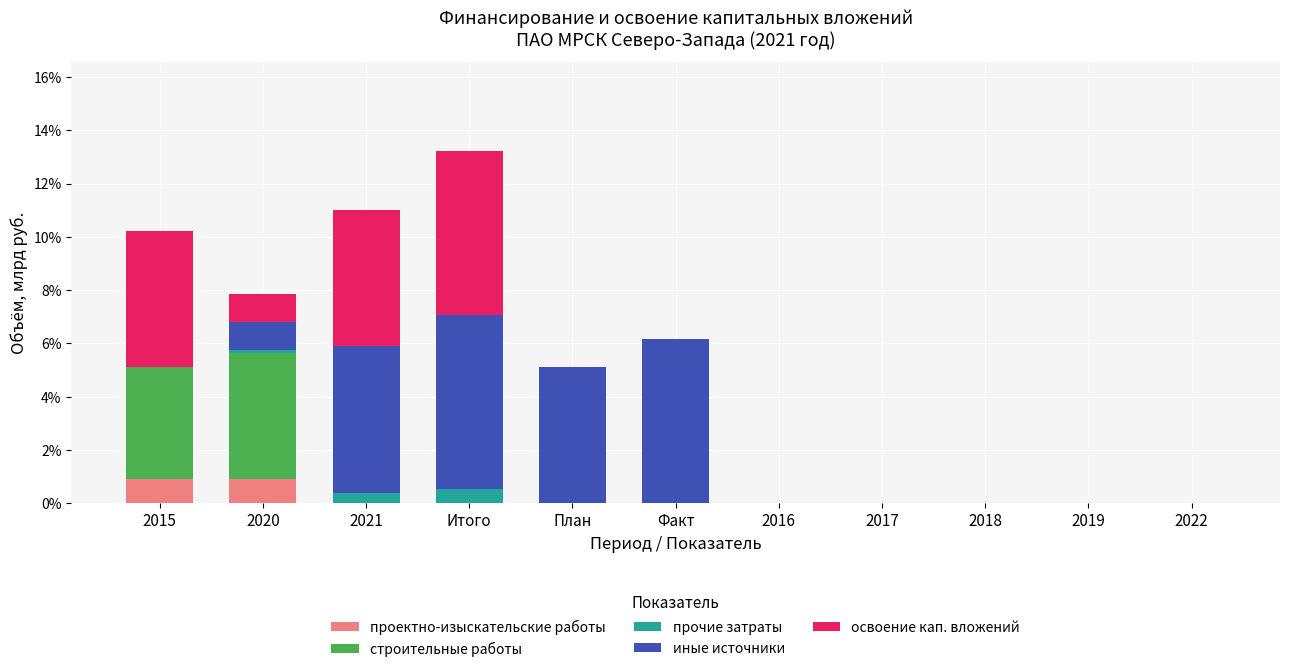

What are all the series names shown in the legend?

проектно-изыскательские работы, строительные работы, прочие затраты, иные источники, освоение кап. вложений